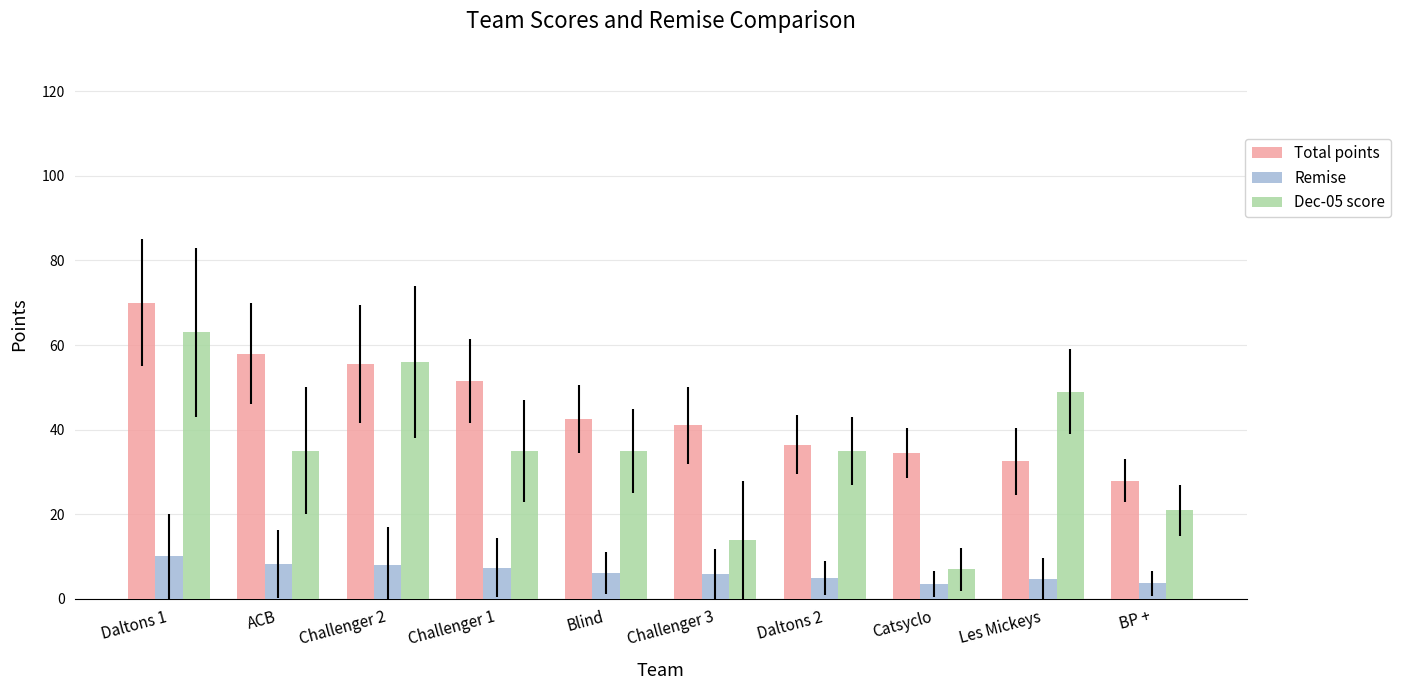

What is the maximum value shown in the chart?

70.0